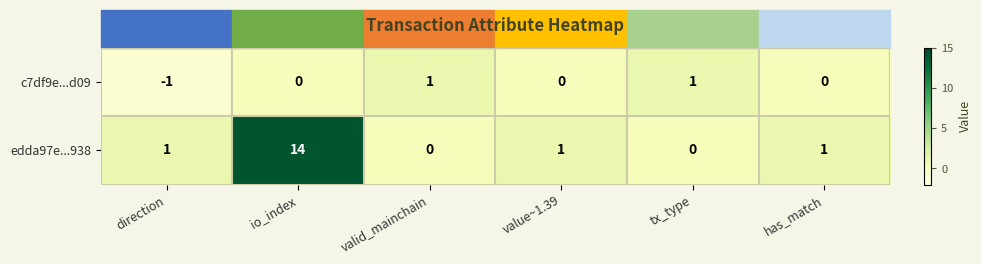

What is the maximum value shown in the chart?

14